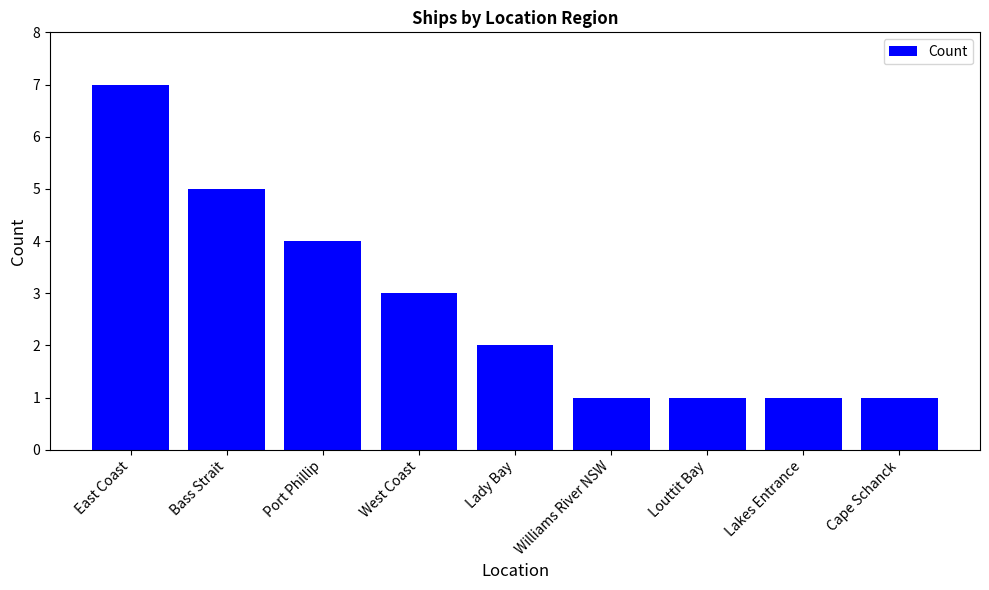

At which category does the chart reach its peak across all series?

East Coast